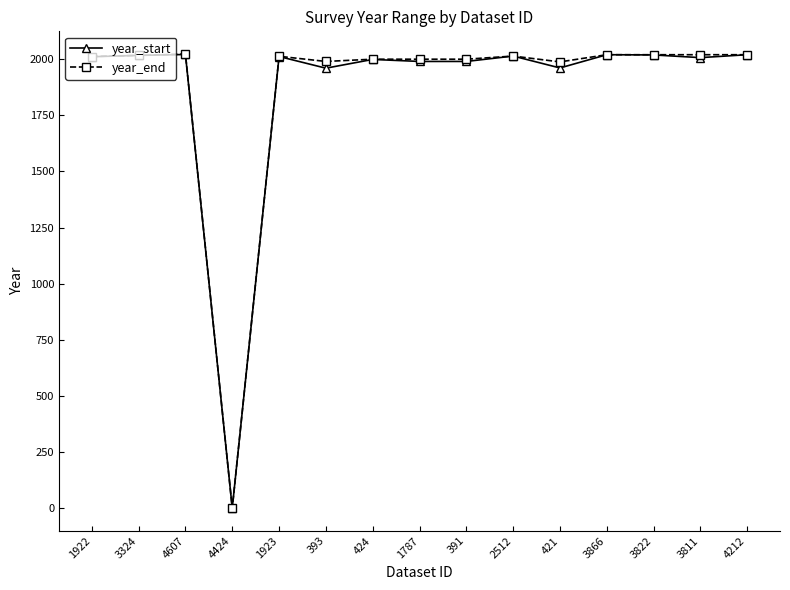

What is the sum of the year_start values at 3866 and 1923?

4032